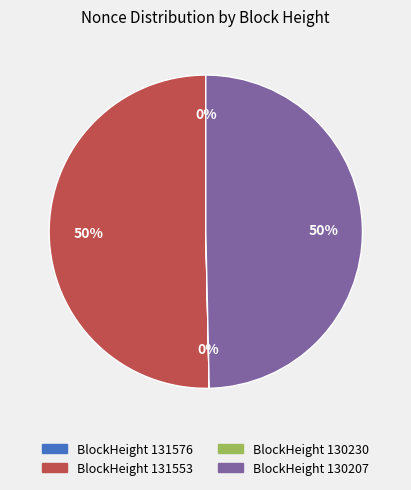

What is the ratio of the value at BlockHeight 131553 to the value at BlockHeight 130207?

1.0